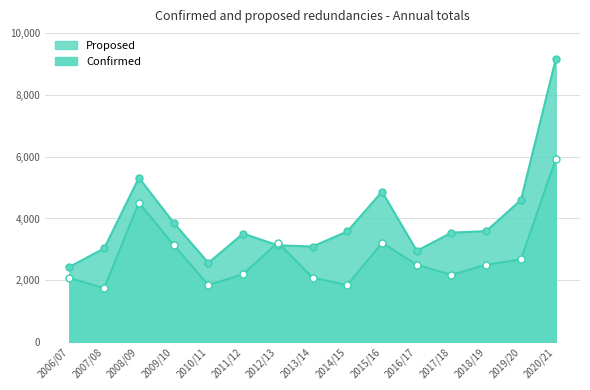

True or false: Proposed has a value of 9160 at 2020/21.

True